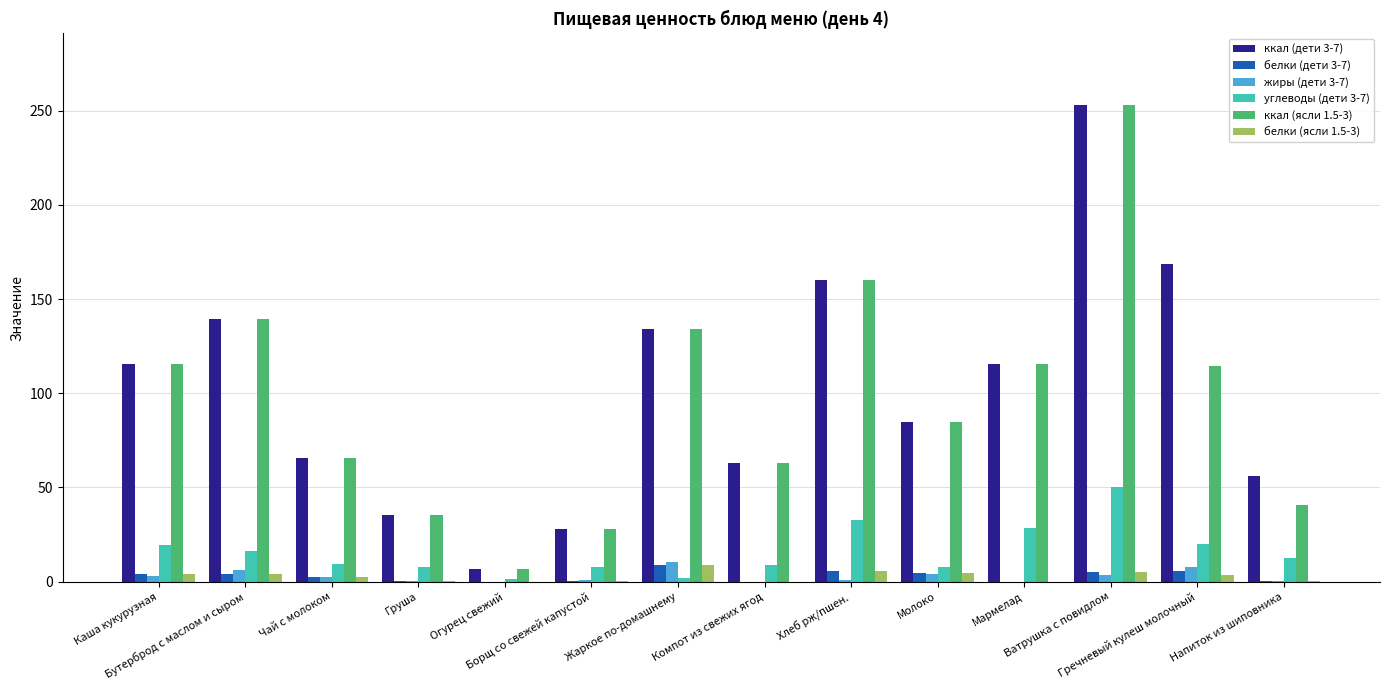

What is the highest value of the ккал (дети 3-7) series?

253.0